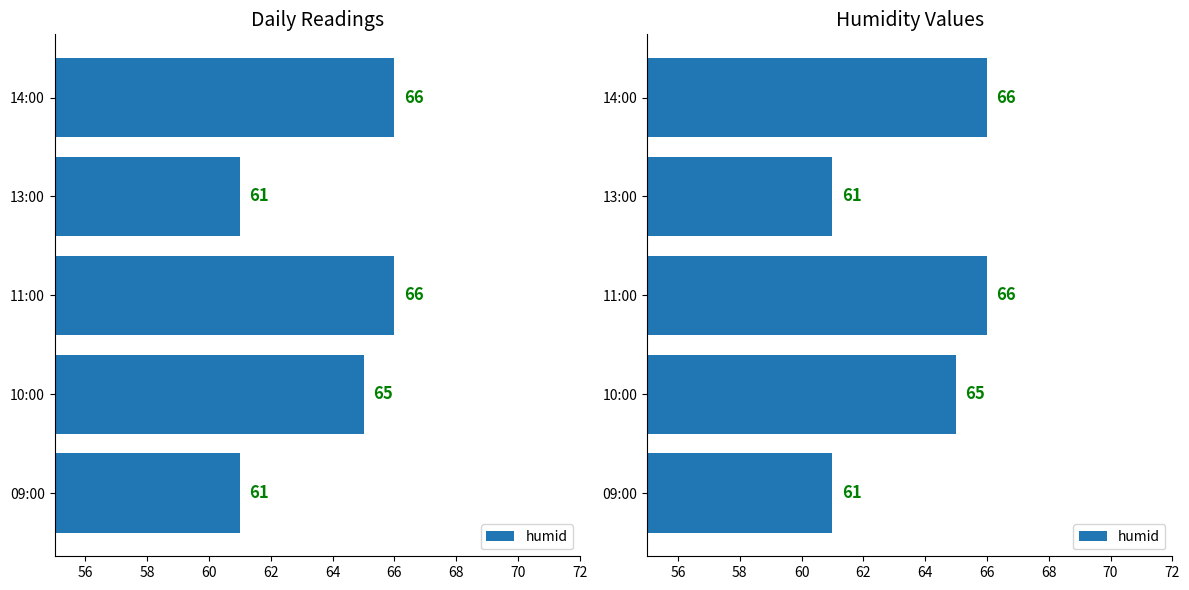

What is the difference between the maximum and minimum values?

5